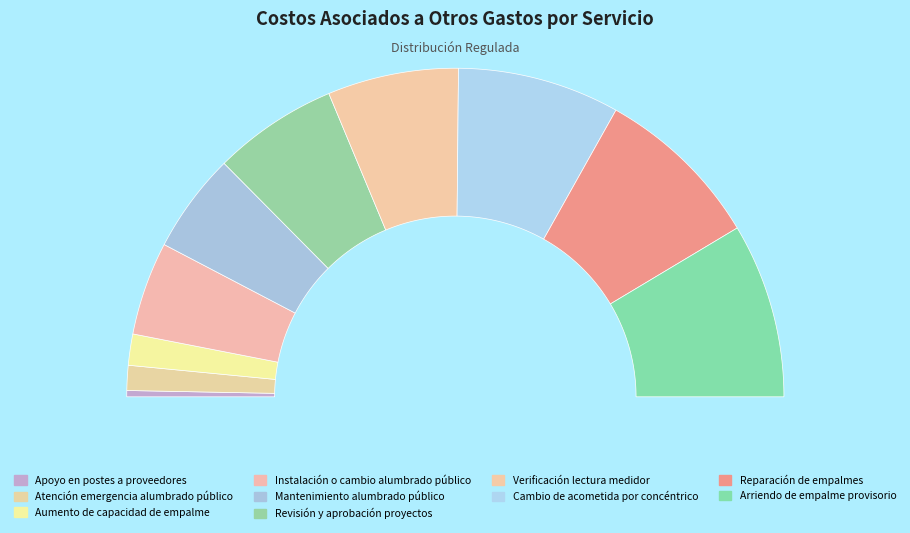

Between Atención emergencia alumbrado público and Apoyo en postes a proveedores, which is larger?

Atención emergencia alumbrado público